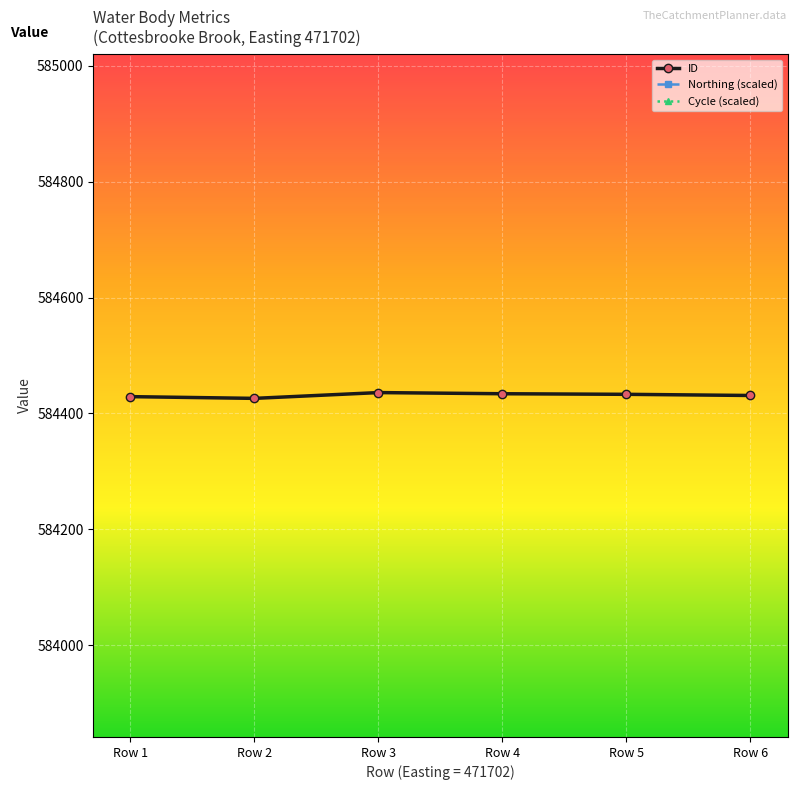

List the labels in order of Cycle (scaled) value, smallest first.

Row 1, Row 2, Row 3, Row 4, Row 5, Row 6